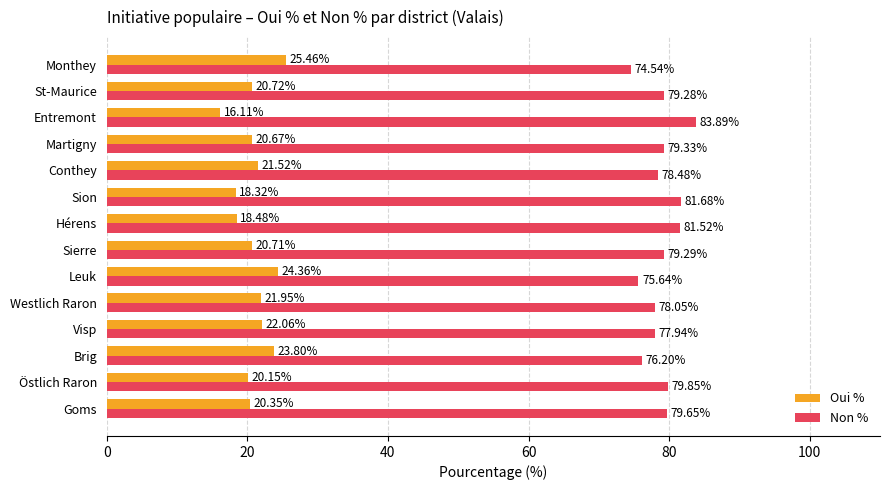

Which series has the largest total across all categories?

Non %